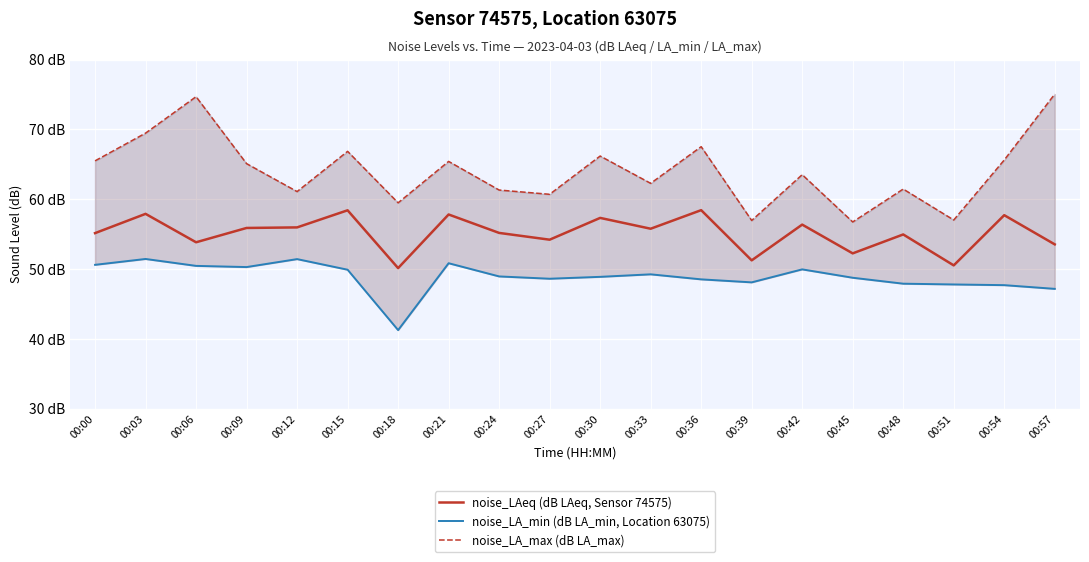

At which category is the sum across all series the highest?

00:06